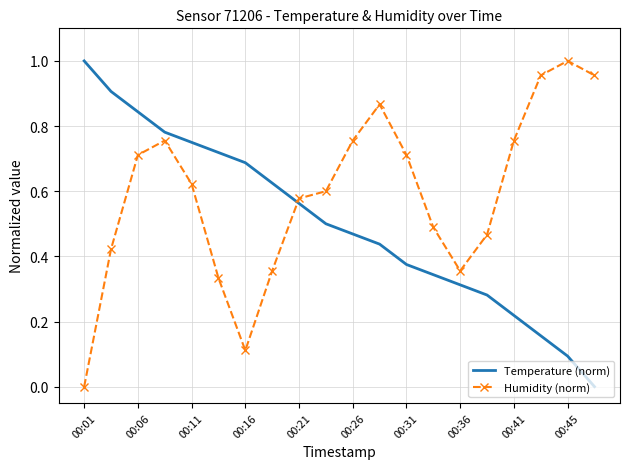

After their last crossing, which series has the higher values: Humidity (norm) or Temperature (norm)?

Humidity (norm)